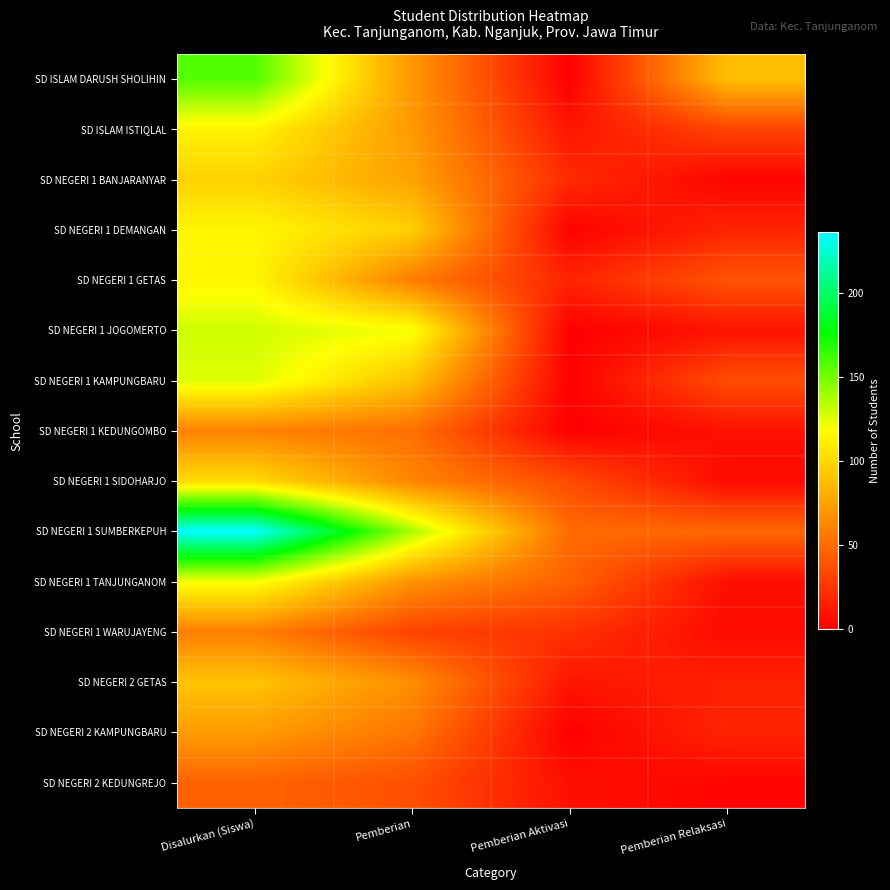

Reading right to left, what are all the values shown in this chart?

SD ISLAM DARUSH SHOLIHIN: Pemberian Relaksasi=88	Pemberian Aktivasi=0	Pemberian=70	Disalurkan (Siswa)=158
SD ISLAM ISTIQLAL: Pemberian Relaksasi=32	Pemberian Aktivasi=10	Pemberian=71	Disalurkan (Siswa)=113
SD NEGERI 1 BANJARANYAR: Pemberian Relaksasi=2	Pemberian Aktivasi=20	Pemberian=75	Disalurkan (Siswa)=97
SD NEGERI 1 DEMANGAN: Pemberian Relaksasi=17	Pemberian Aktivasi=1	Pemberian=96	Disalurkan (Siswa)=114
SD NEGERI 1 GETAS: Pemberian Relaksasi=39	Pemberian Aktivasi=17	Pemberian=58	Disalurkan (Siswa)=114
SD NEGERI 1 JOGOMERTO: Pemberian Relaksasi=9	Pemberian Aktivasi=0	Pemberian=120	Disalurkan (Siswa)=129
SD NEGERI 1 KAMPUNGBARU: Pemberian Relaksasi=36	Pemberian Aktivasi=0	Pemberian=90	Disalurkan (Siswa)=126
SD NEGERI 1 KEDUNGOMBO: Pemberian Relaksasi=8	Pemberian Aktivasi=0	Pemberian=52	Disalurkan (Siswa)=60
SD NEGERI 1 SIDOHARJO: Pemberian Relaksasi=5	Pemberian Aktivasi=35	Pemberian=62	Disalurkan (Siswa)=102
SD NEGERI 1 SUMBERKEPUH: Pemberian Relaksasi=48	Pemberian Aktivasi=50	Pemberian=138	Disalurkan (Siswa)=236
SD NEGERI 1 TANJUNGANOM: Pemberian Relaksasi=7	Pemberian Aktivasi=45	Pemberian=68	Disalurkan (Siswa)=120
SD NEGERI 1 WARUJAYENG: Pemberian Relaksasi=5	Pemberian Aktivasi=23	Pemberian=31	Disalurkan (Siswa)=59
SD NEGERI 2 GETAS: Pemberian Relaksasi=15	Pemberian Aktivasi=10	Pemberian=66	Disalurkan (Siswa)=91
SD NEGERI 2 KAMPUNGBARU: Pemberian Relaksasi=17	Pemberian Aktivasi=0	Pemberian=55	Disalurkan (Siswa)=72
SD NEGERI 2 KEDUNGREJO: Pemberian Relaksasi=2	Pemberian Aktivasi=7	Pemberian=37	Disalurkan (Siswa)=46